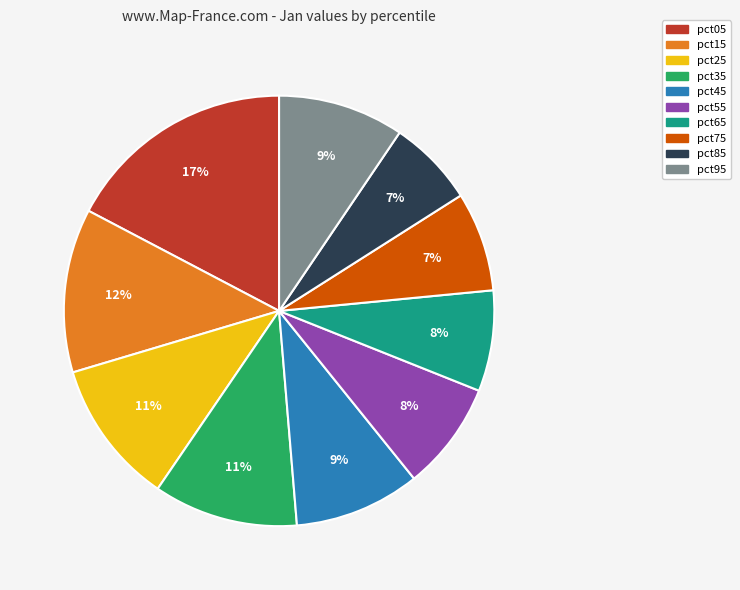

Is it true that pct35 is 25% of the pie?

False